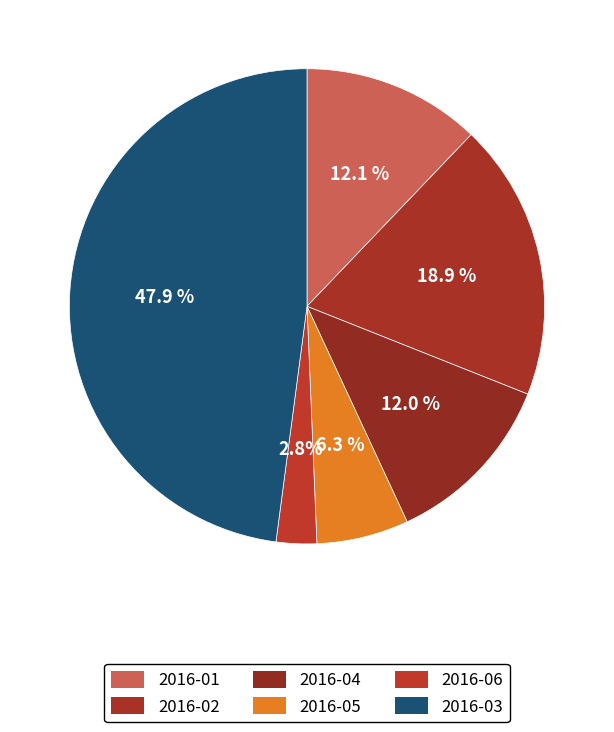

How many slices are in this pie chart?

6